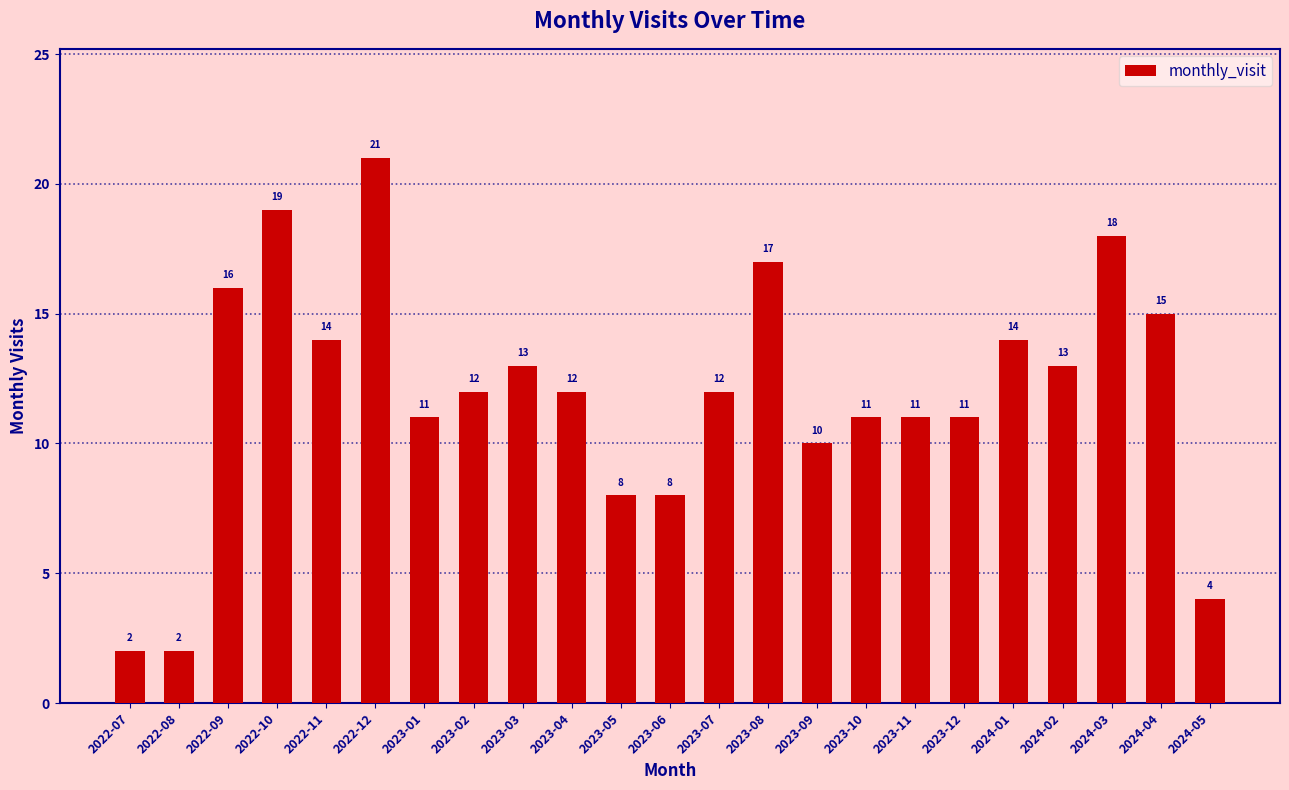

The chart shows a value of 21 at 2022-12. True or false?

True